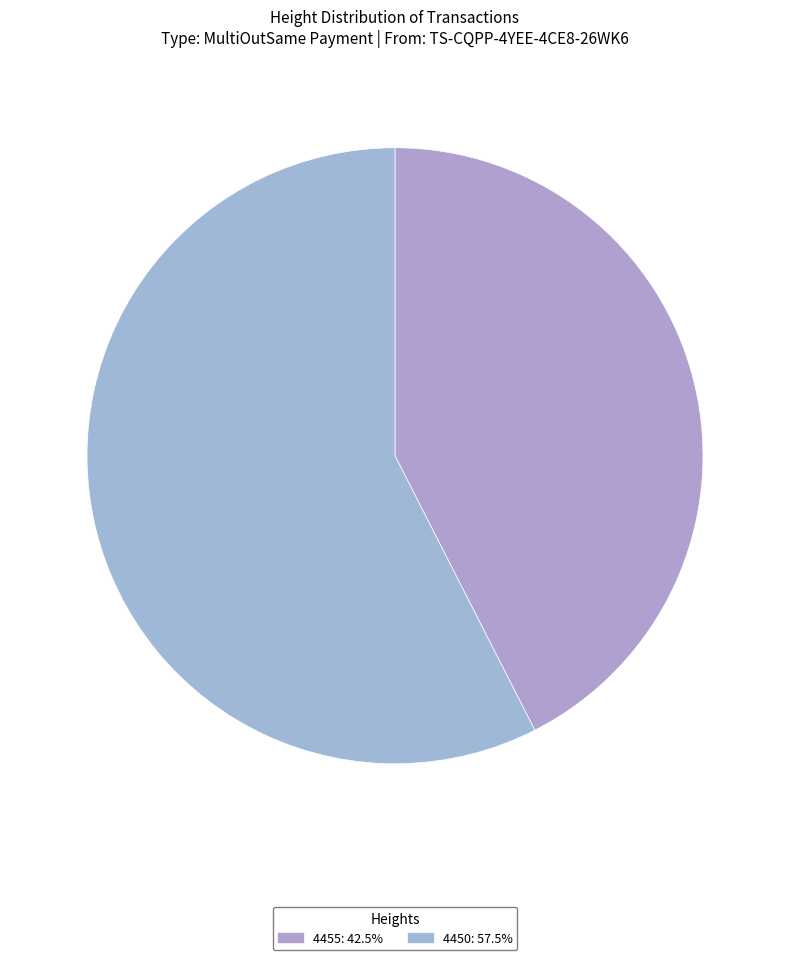

Between 4450 and 4455, which is larger?

4450